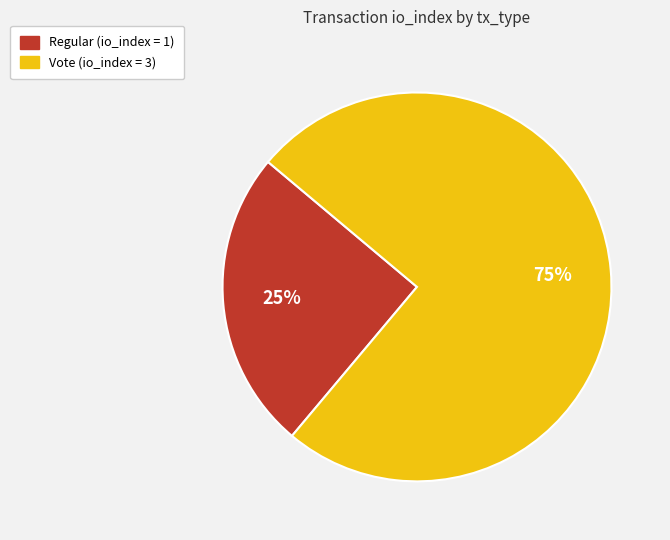

Combined, do Vote and Regular account for over 50%?

Yes